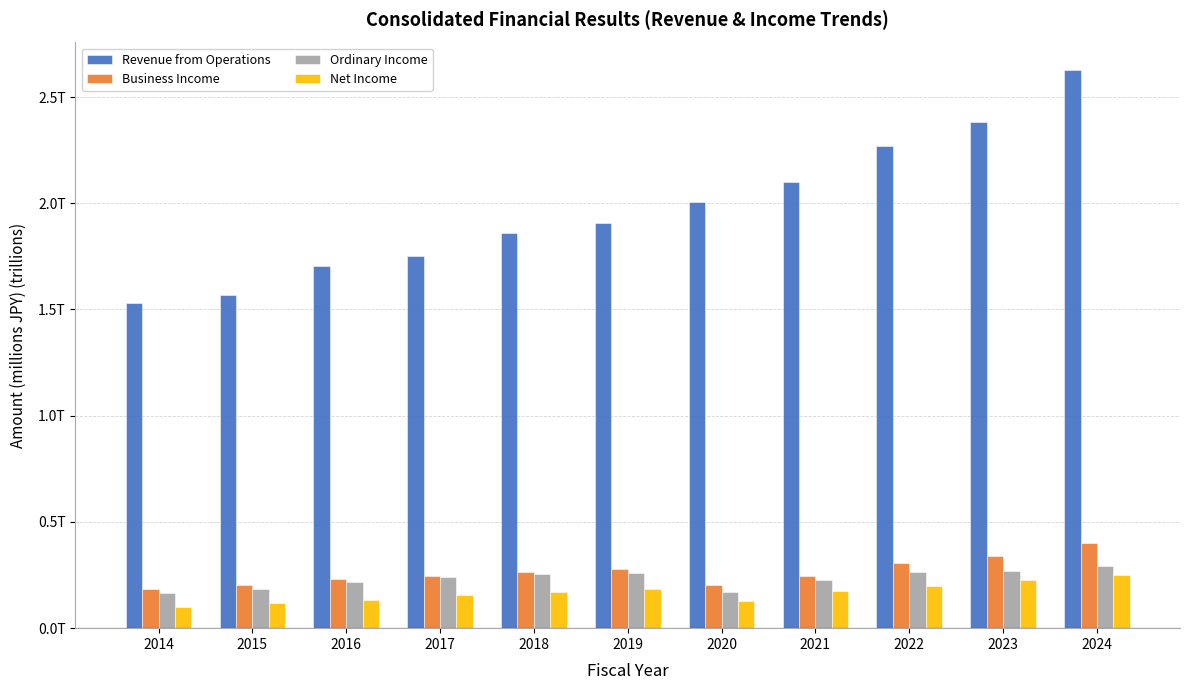

Which label corresponds to the smallest value in the chart?

2014